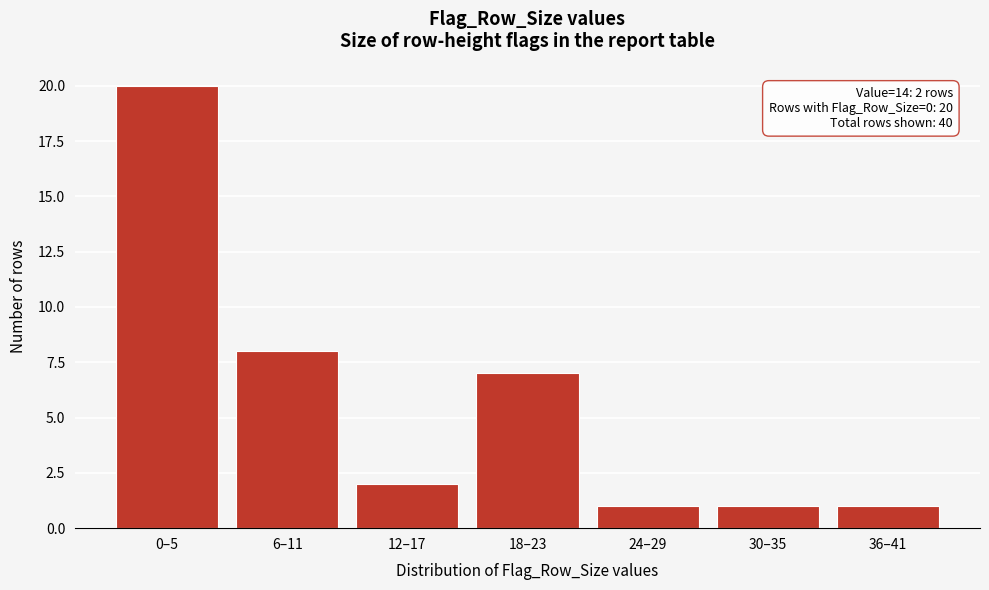

Reading right to left, list all the values displayed in this chart.

36–41=1	30–35=1	24–29=1	18–23=7	12–17=2	6–11=8	0–5=20